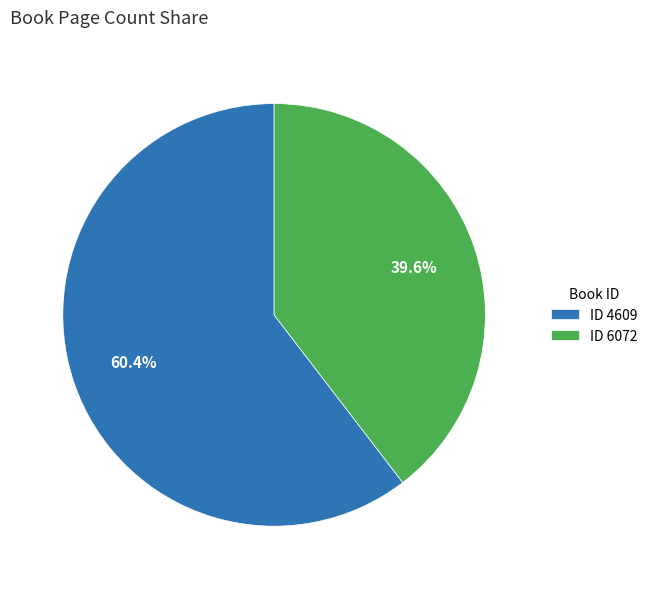

Which category accounts for the majority?

ID 4609